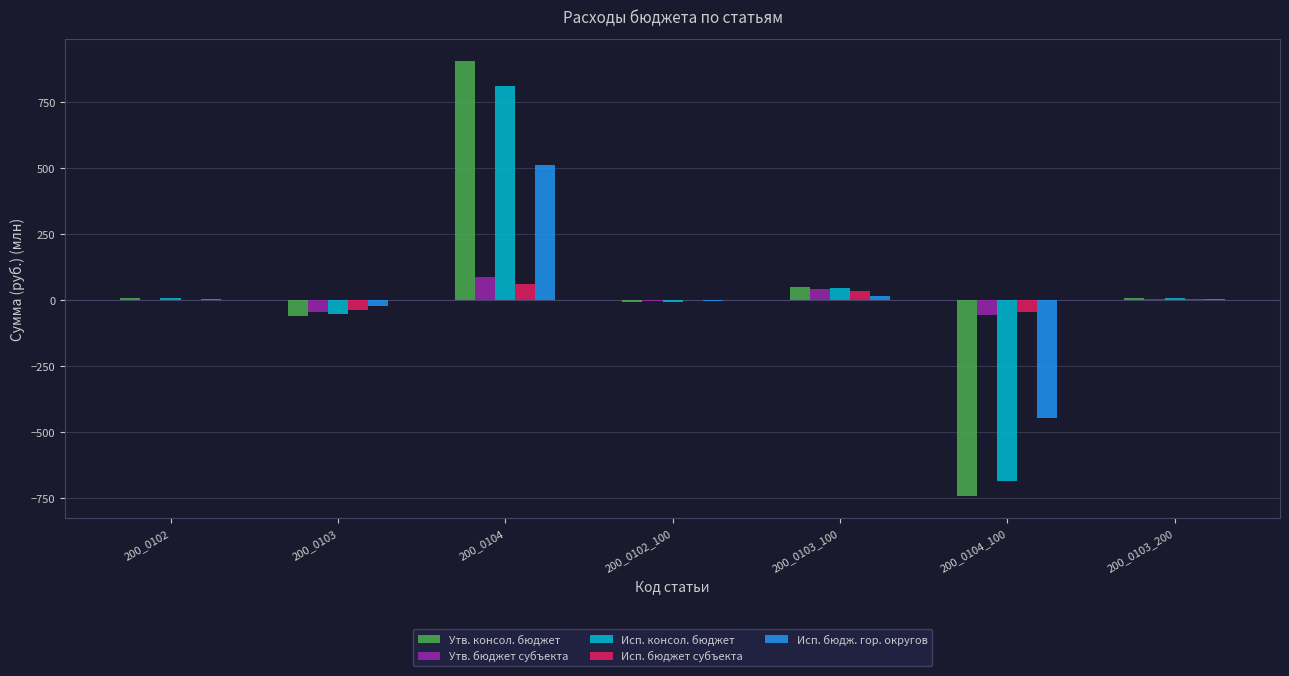

What is the average value of the Утв. консол. бюджет series?

23.4